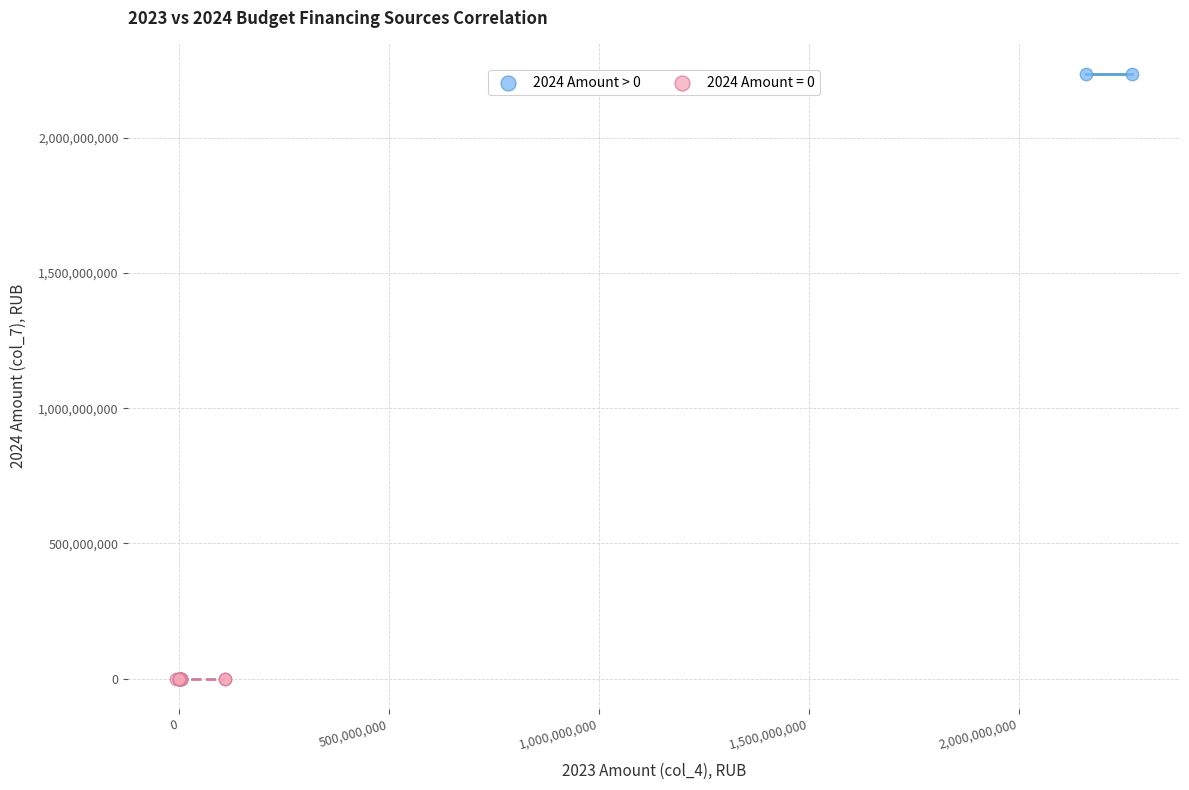

Which series contains the lowest Y value?

2024 Amount = 0